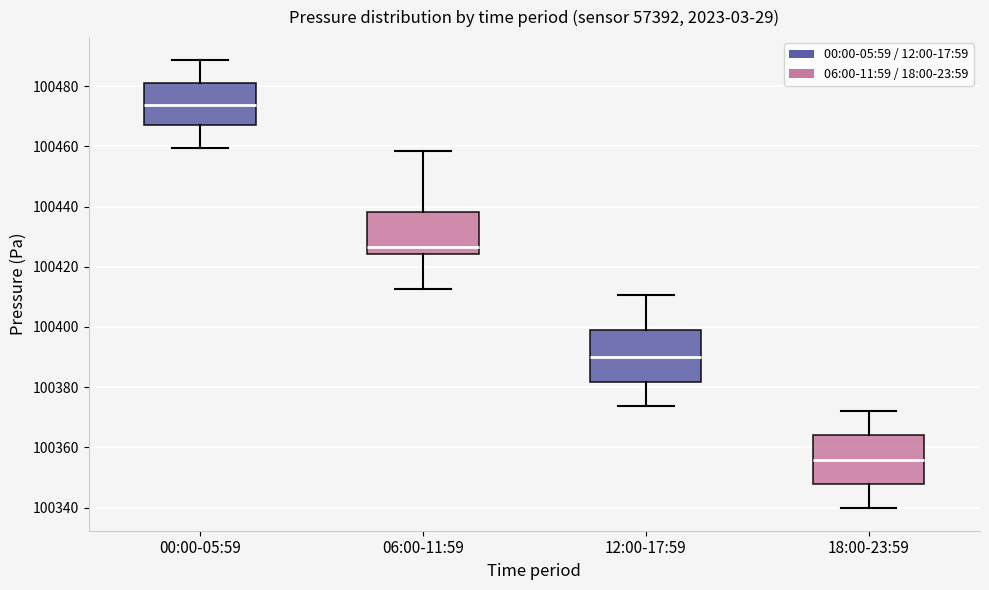

Which box has the lowest median line?

18:00-23:59